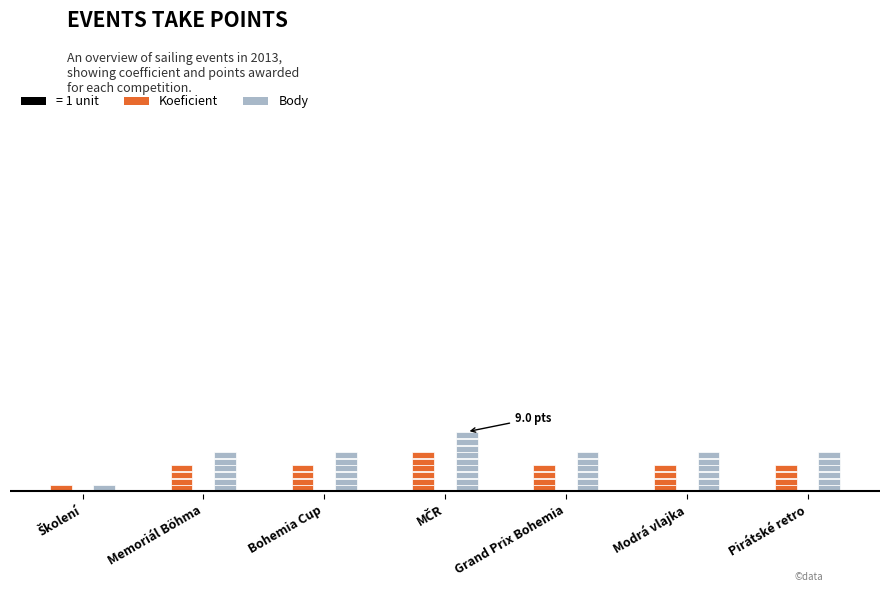

Which series changed the most between Bohemia Cup and Grand Prix Bohemia?

Koeficient